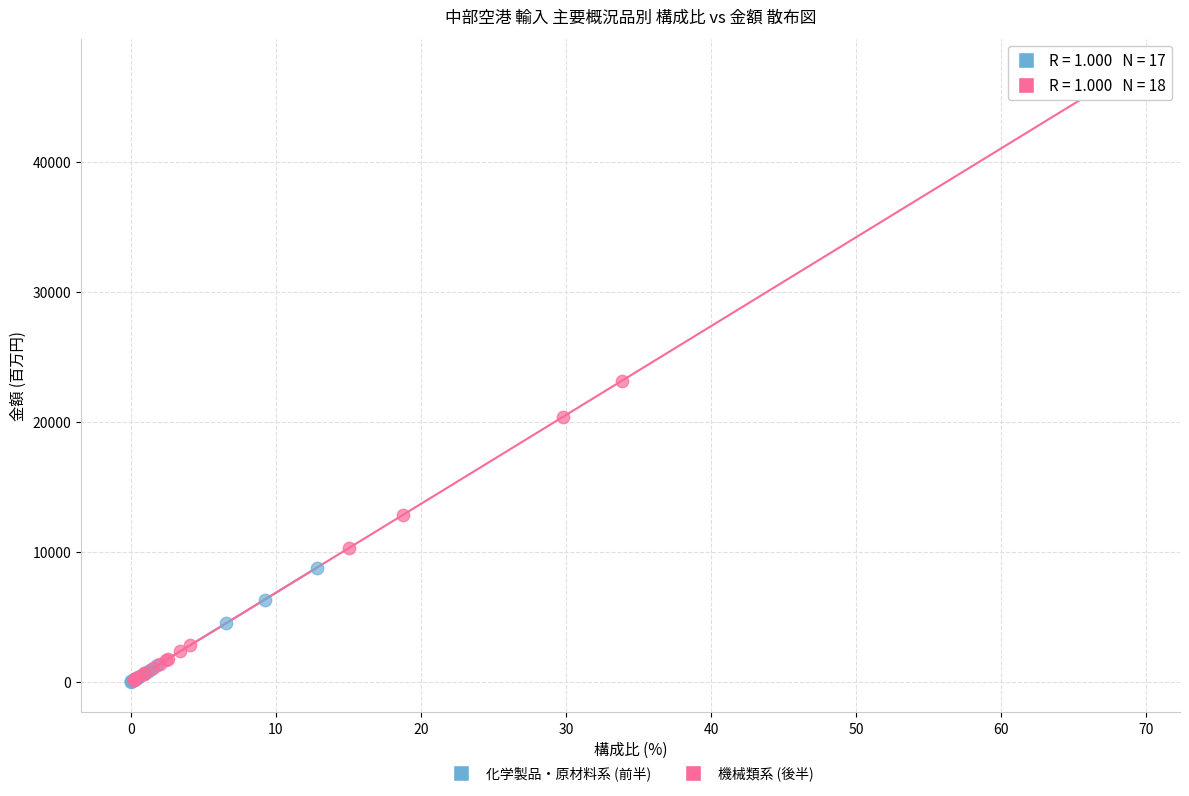

Which series has the largest Y range (max minus min)?

機械類系 (後半)